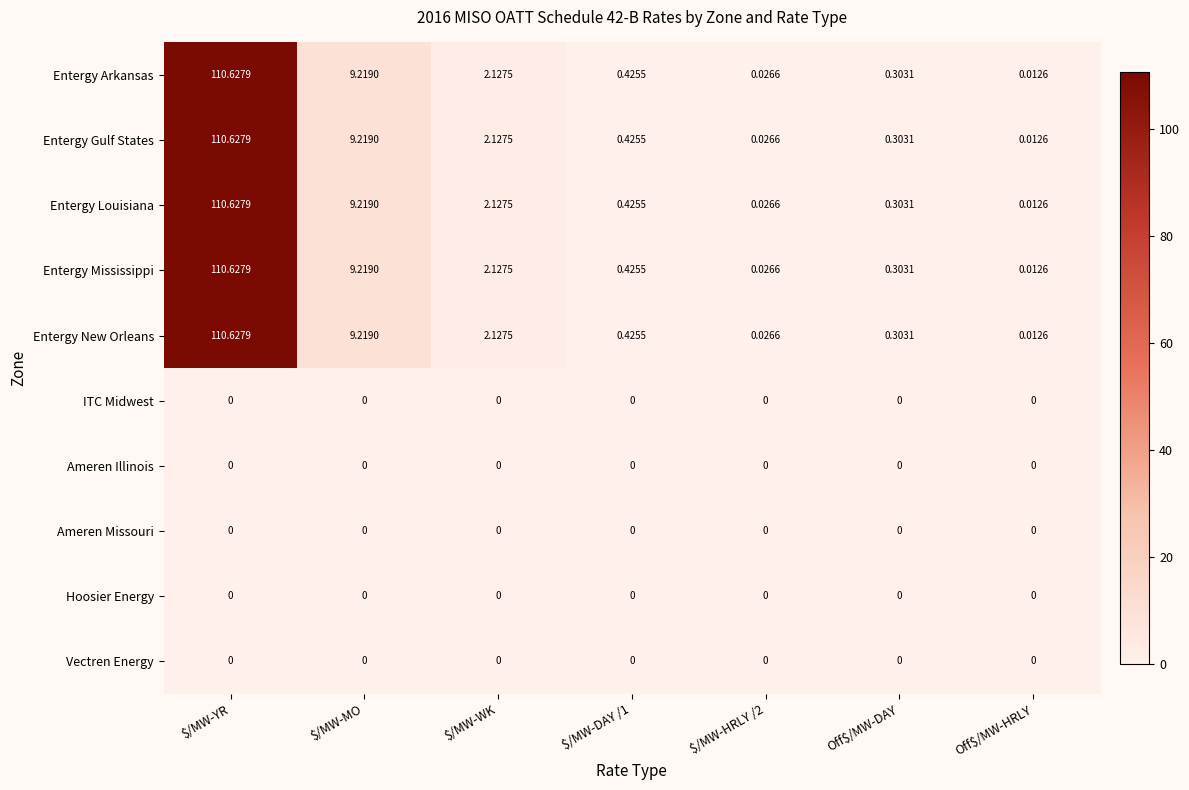

At which category is the sum across all series the highest?

$/MW-YR